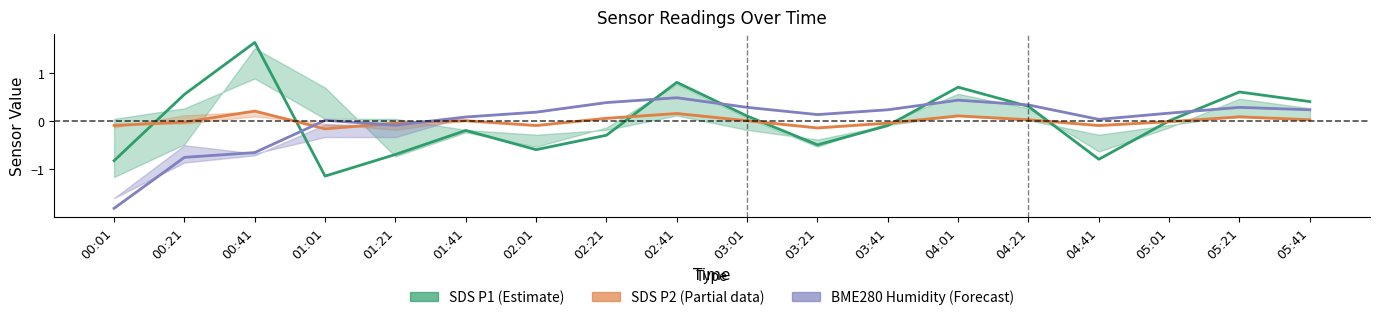

Read the SDS P1 (Estimate) value at 00:41.

1.6